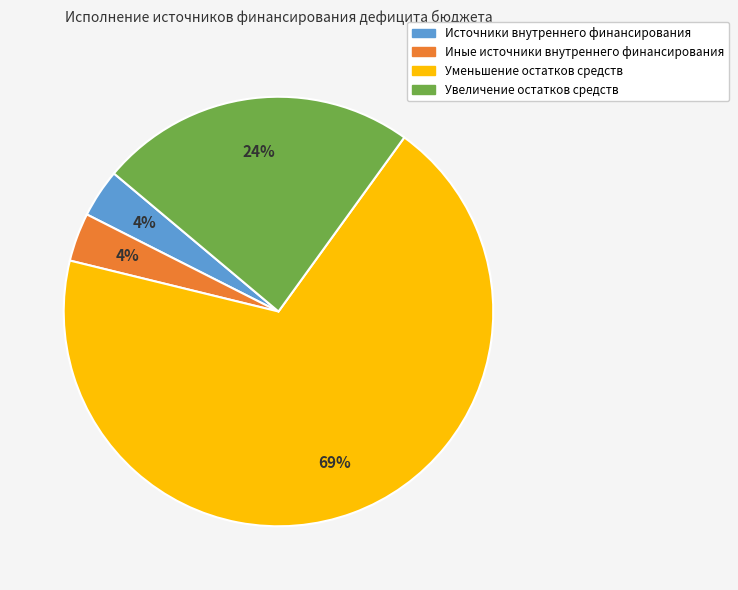

Which category has the biggest portion of the pie?

Уменьшение остатков средств